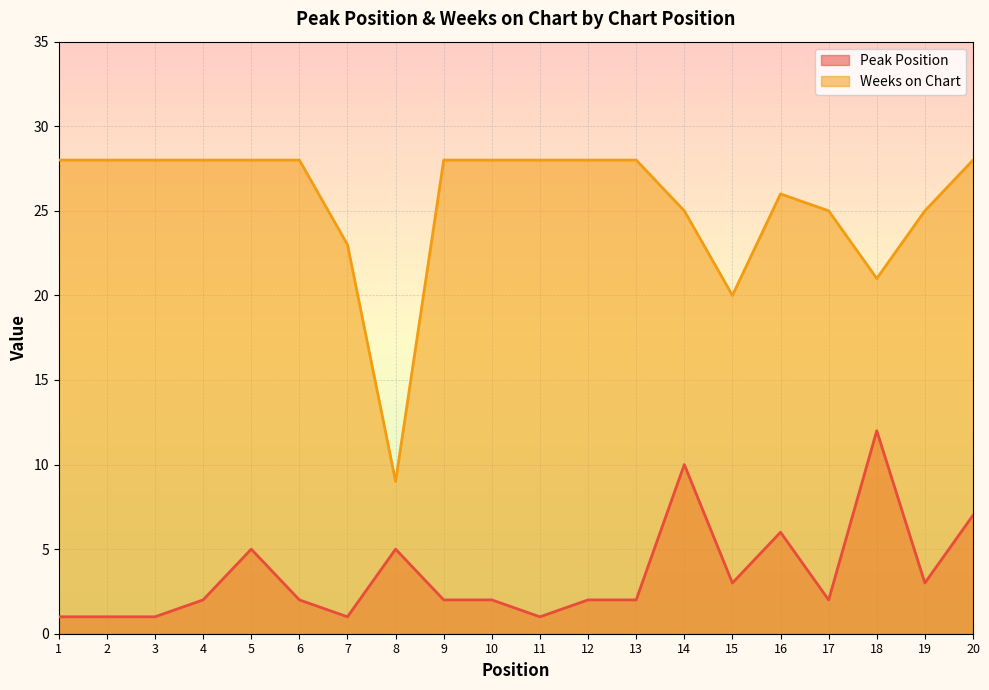

Is it true that Peak Position equals 2 at 17?

True